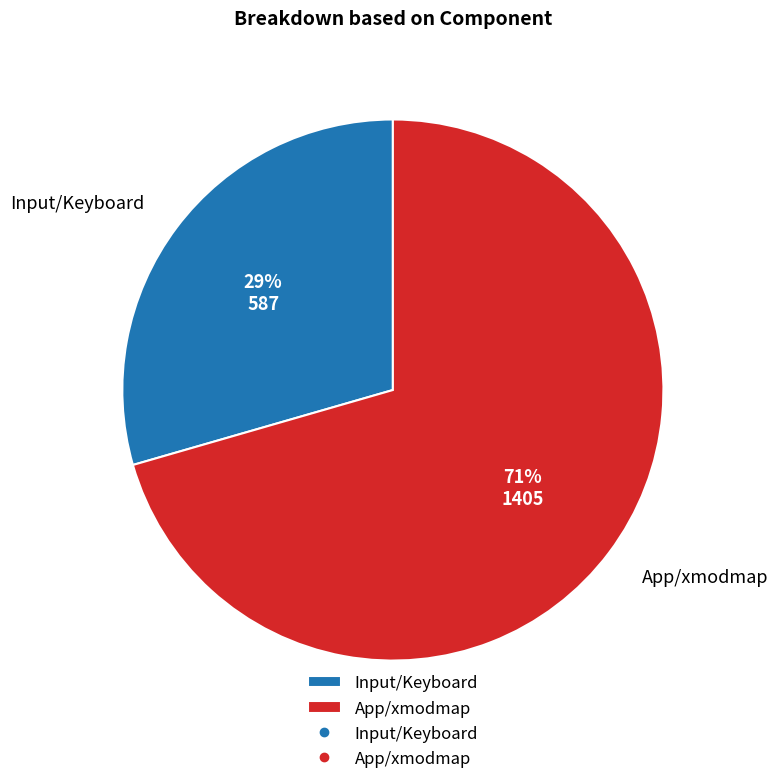

Does App/xmodmap account for over 50% of the chart?

Yes